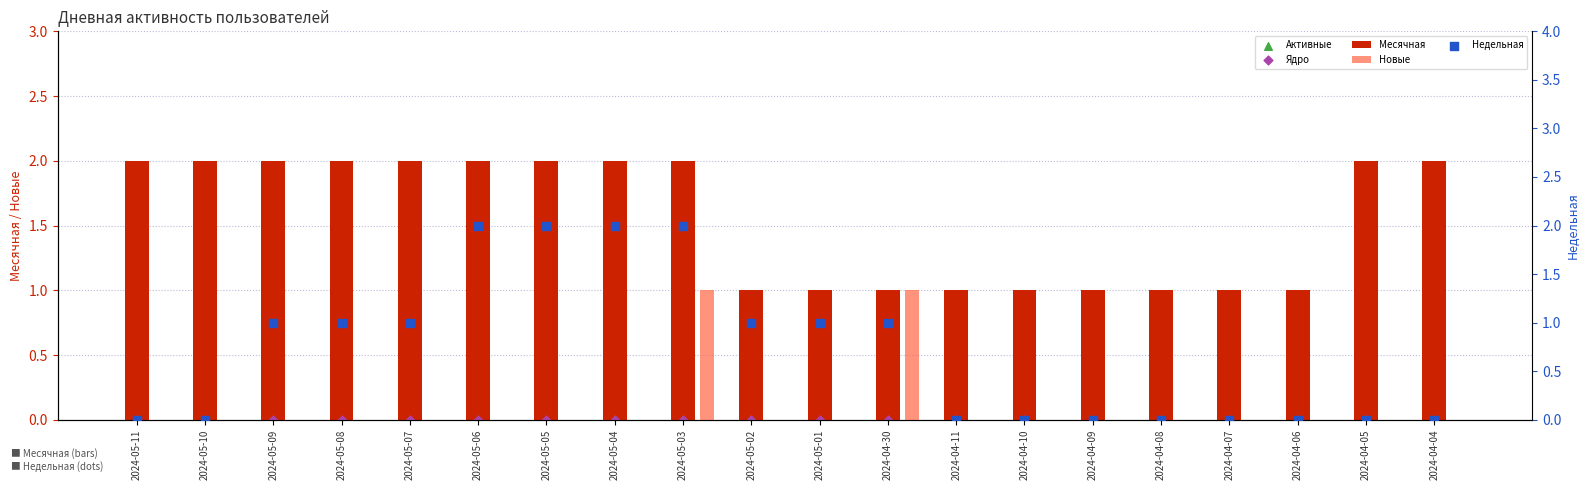

Which series reaches the minimum Y coordinate?

Новые